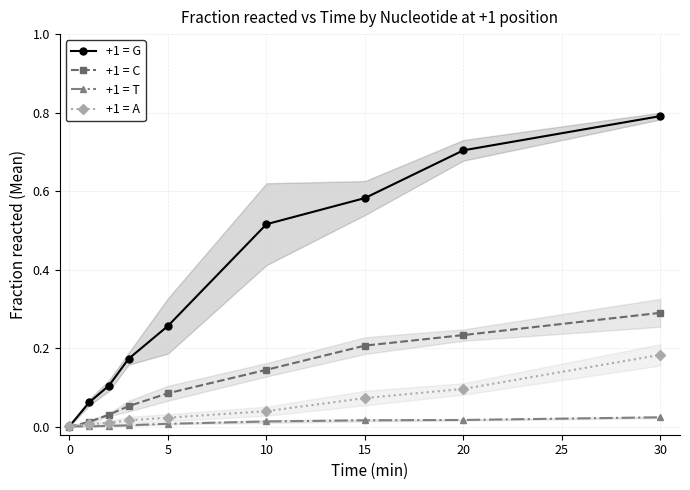

True or false: +1 = T has a value of 0.0 at 0.

True